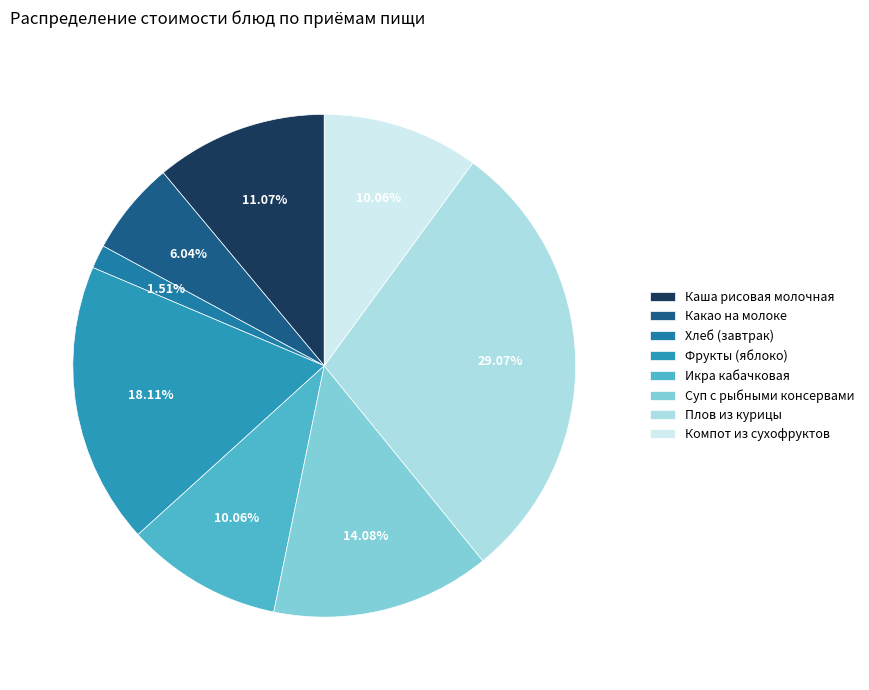

Which category has the smallest portion of the pie?

Хлеб (завтрак)